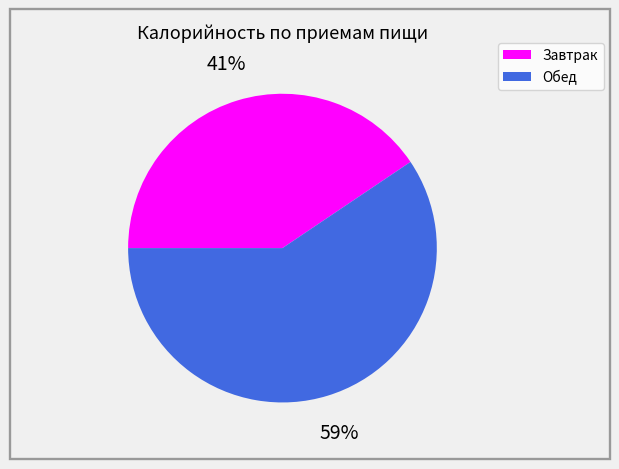

To the nearest percent, what is the average slice percentage?

50%